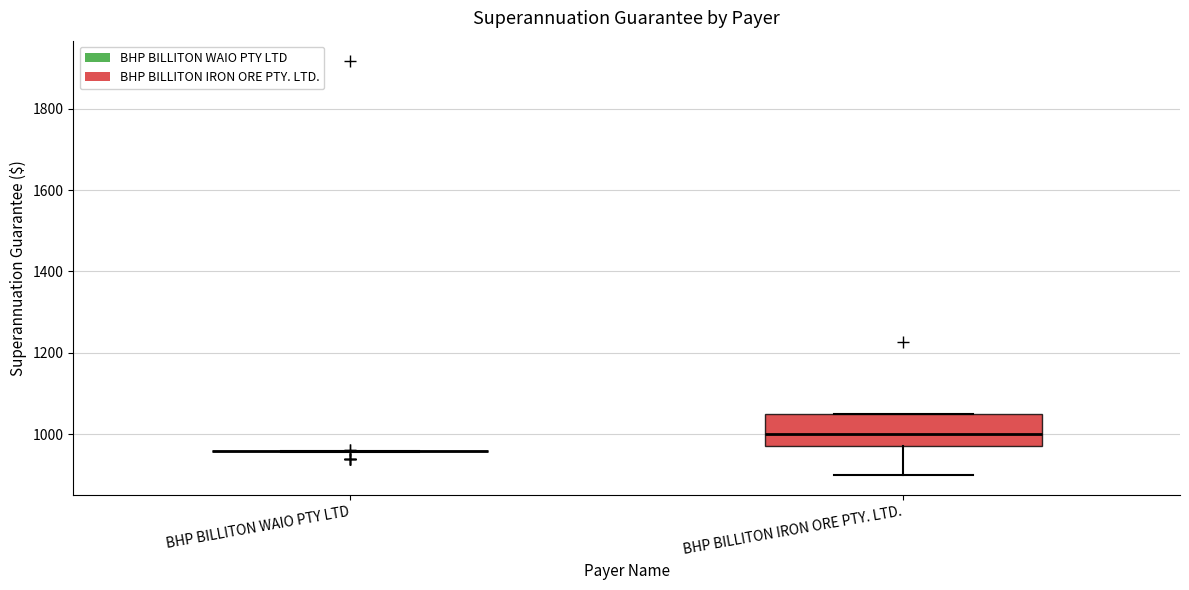

Reading left to right, transcribe this box plot: for each box, give where its median line is, the range the box spans, and where its two whiskers end, as read against the y-axis. The values are not printed on the chart, so give them approximately, as read against the axis.

BHP BILLITON WAIO PTY LTD: box collapsed to a line at 960, whiskers 960 to 960
BHP BILLITON IRON ORE PTY. LTD.: median 1000, box 980 to 1060, whiskers 900 to 1060